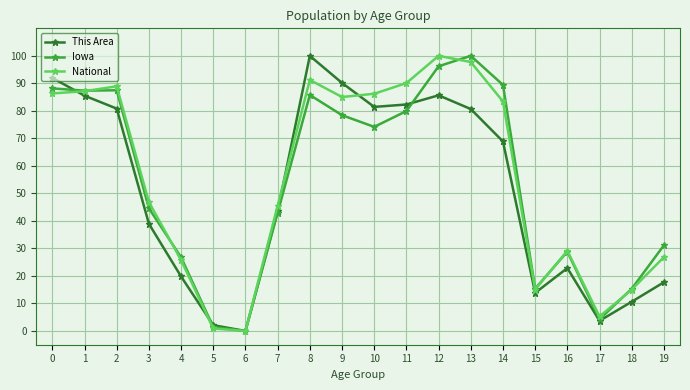

Which category has the highest value in the Iowa series?

13